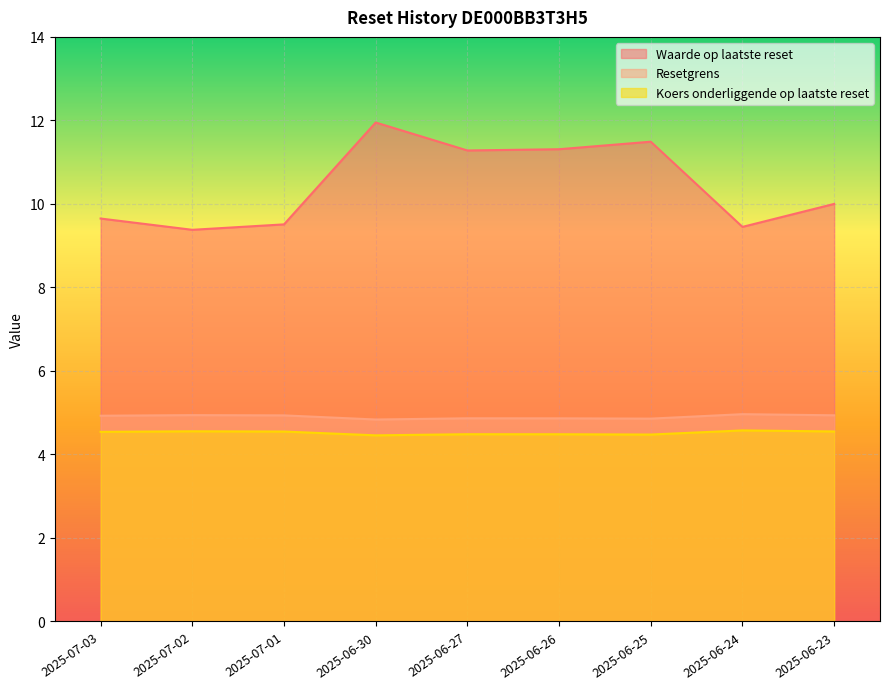

True or false: Waarde op laatste reset and Koers onderliggende op laatste reset intersect in this chart.

False